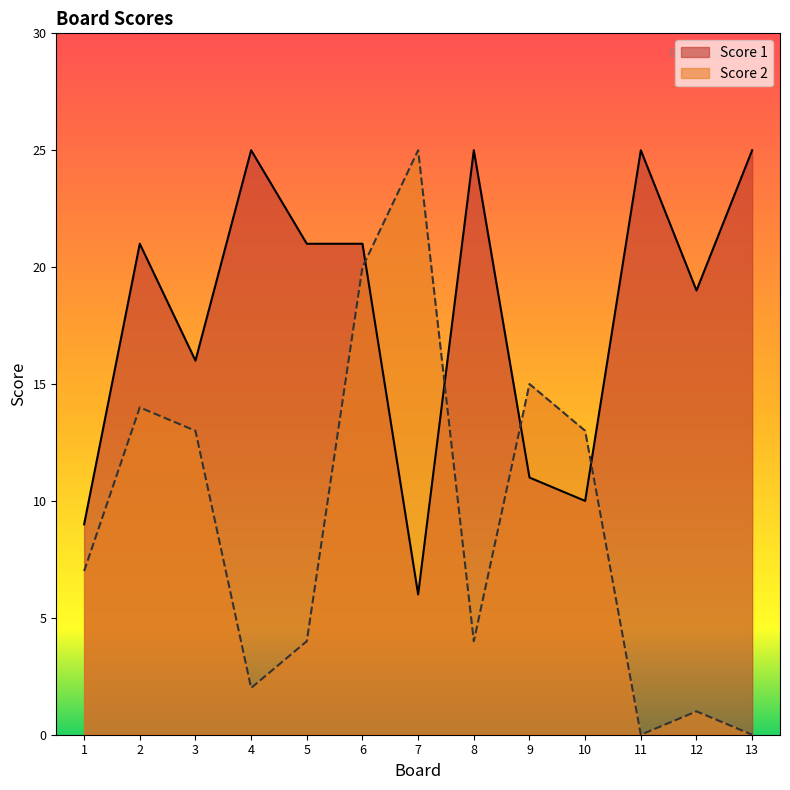

Count the number of data series in this chart.

2